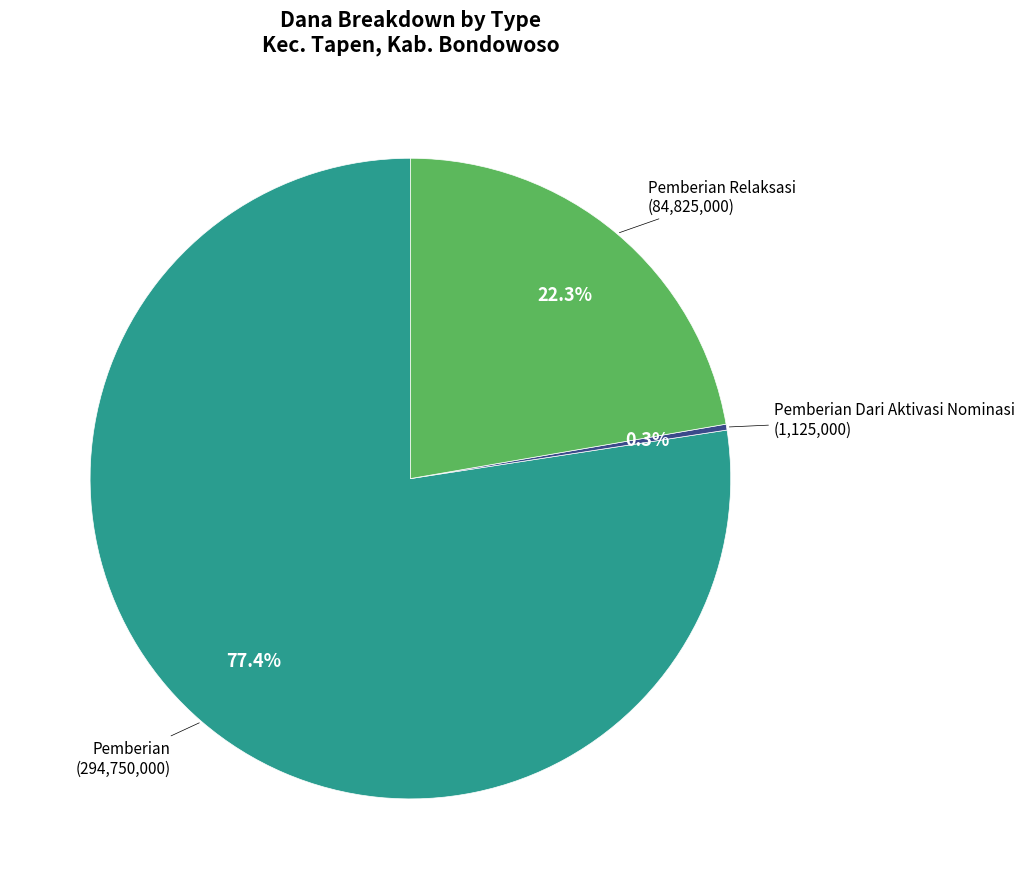

Does any single category account for the majority?

Yes